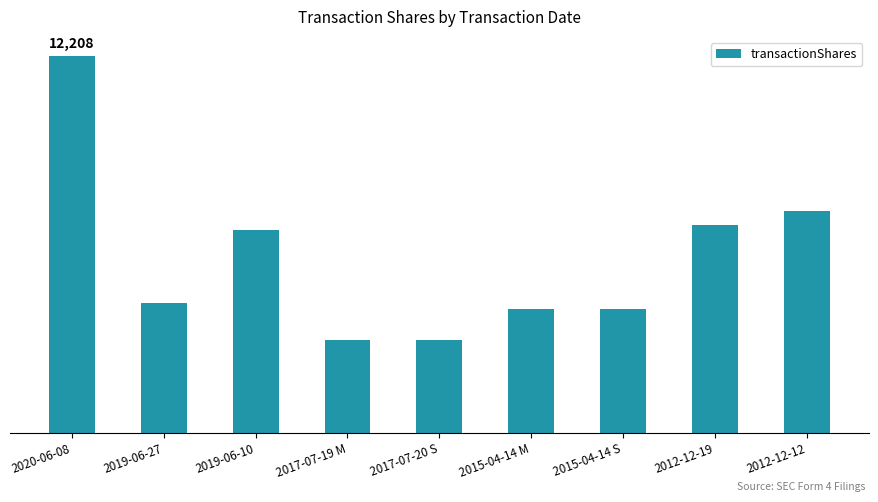

Are the bars horizontal?

No